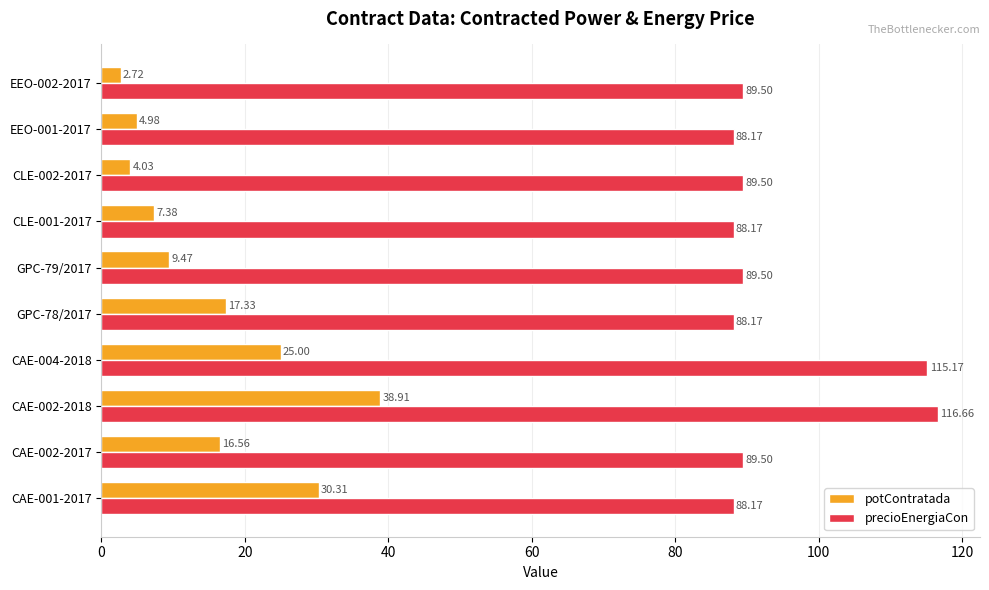

Between CAE-002-2018 and GPC-79/2017, which series saw the biggest shift?

potContratada